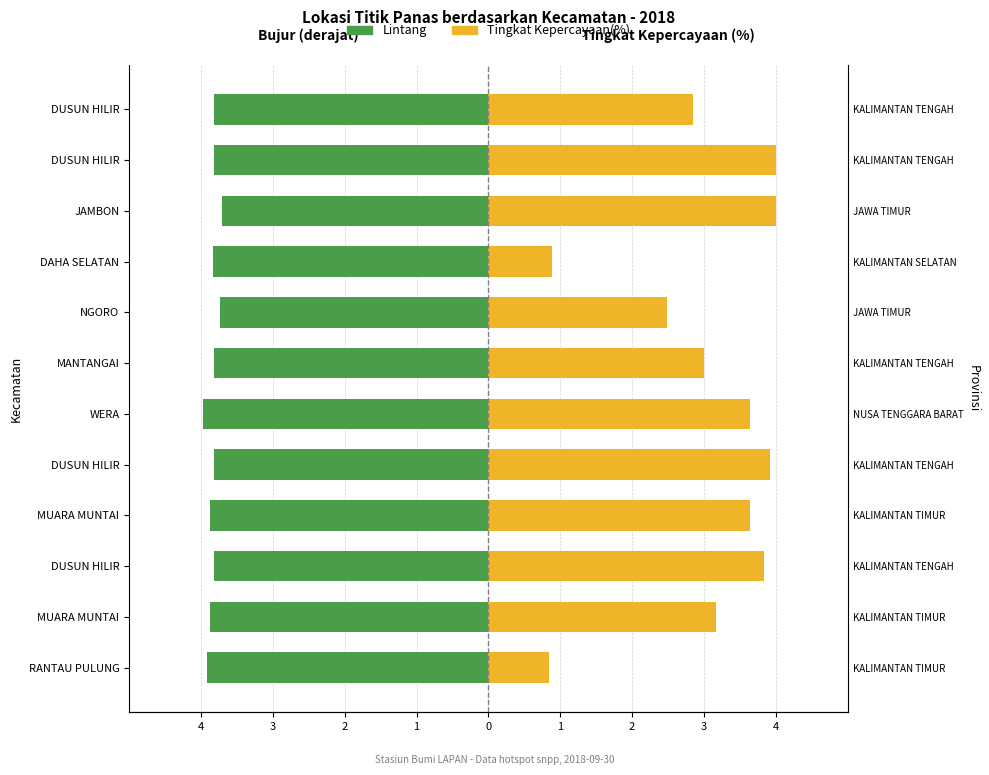

Reading left to right, extract all data points from this chart.

Lintang: -3.9	-3.9	-3.8	-3.9	-3.8	-4.0	-3.8	-3.7	-3.8	-3.7	-3.8	-3.8
Tingkat Kepercayaan(%): 0.8	3.2	3.8	3.6	3.9	3.6	3.0	2.5	0.9	4.0	4.0	2.8